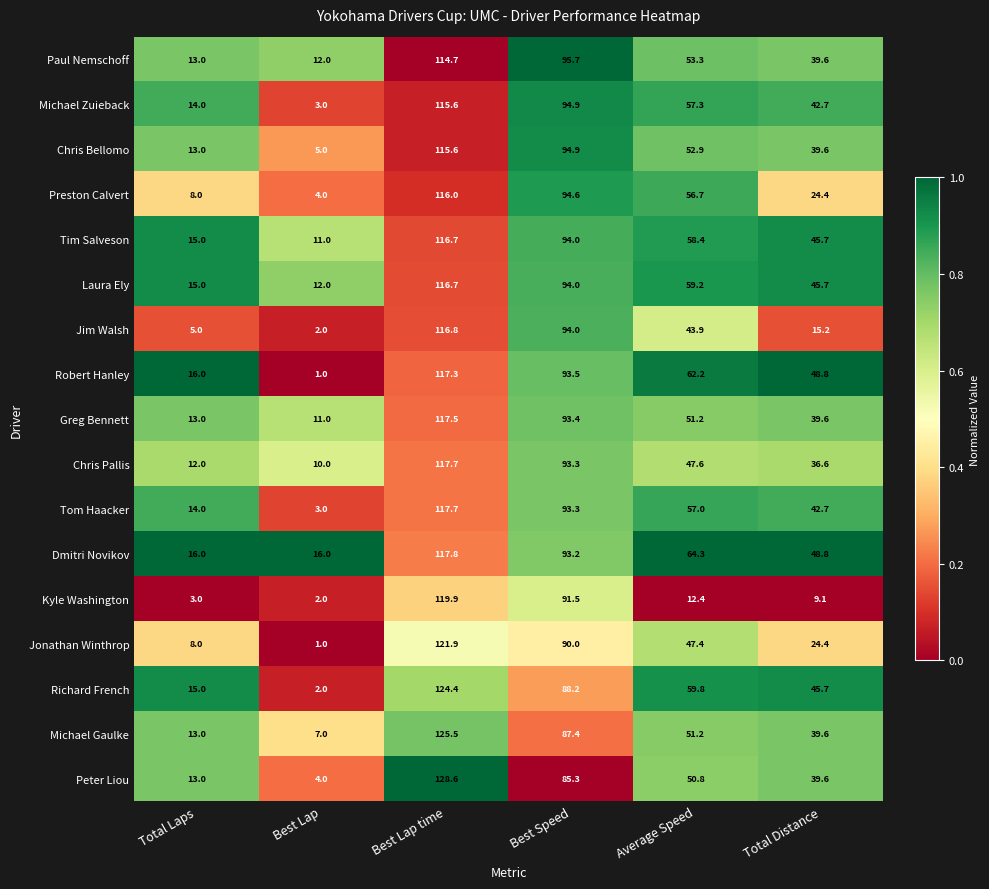

True or false: Chris Pallis has a value of 23.0 at Best Speed.

False